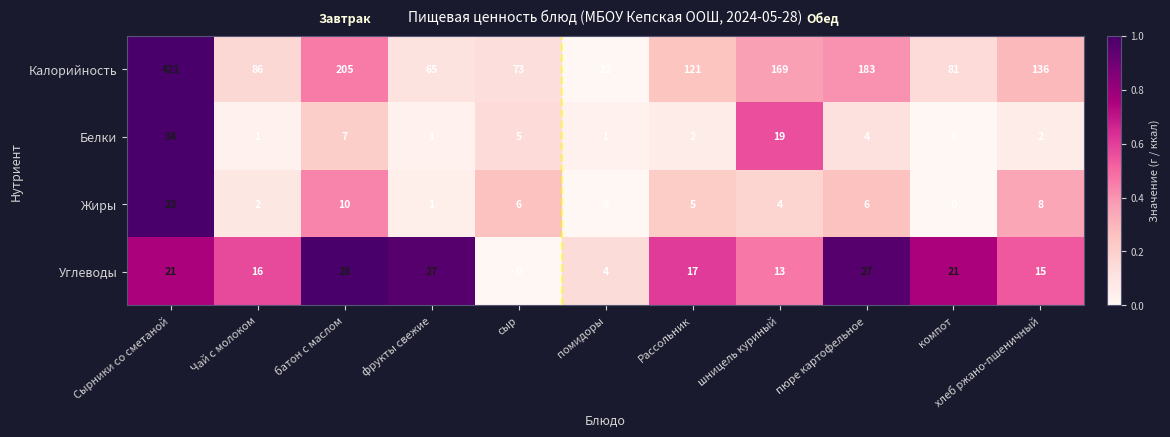

What is the difference between the highest and lowest values at хлеб ржано-пшеничный?

134